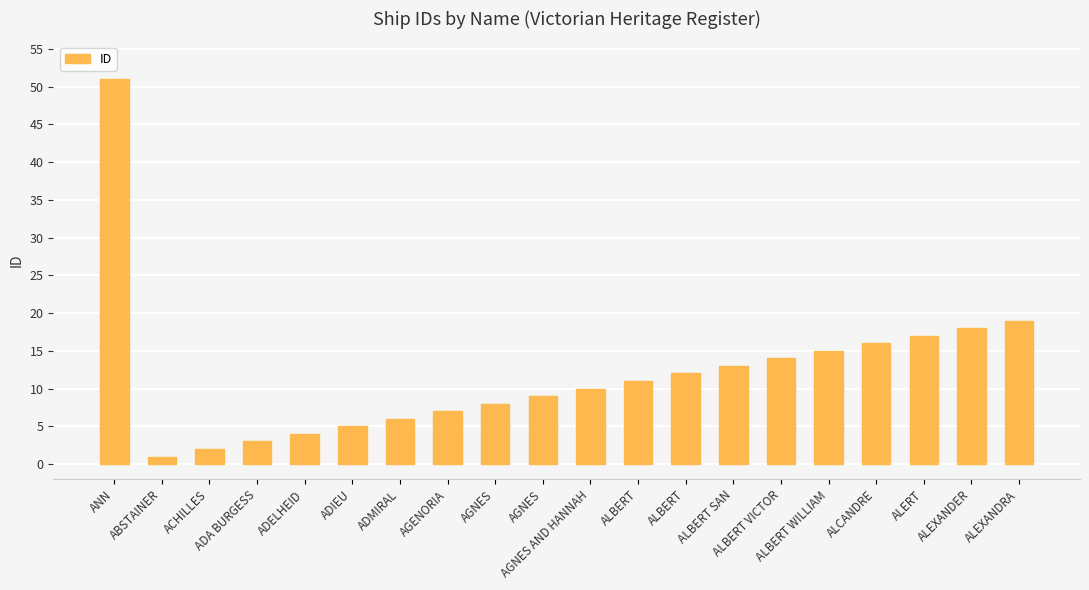

List the labels in order of value, largest first.

ANN, ALEXANDRA, ALEXANDER, ALERT, ALCANDRE, ALBERT WILLIAM, ALBERT VICTOR, ALBERT SAN, ALBERT, ALBERT, AGNES AND HANNAH, AGNES, AGNES, AGENORIA, ADMIRAL, ADIEU, ADELHEID, ADA BURGESS, ACHILLES, ABSTAINER